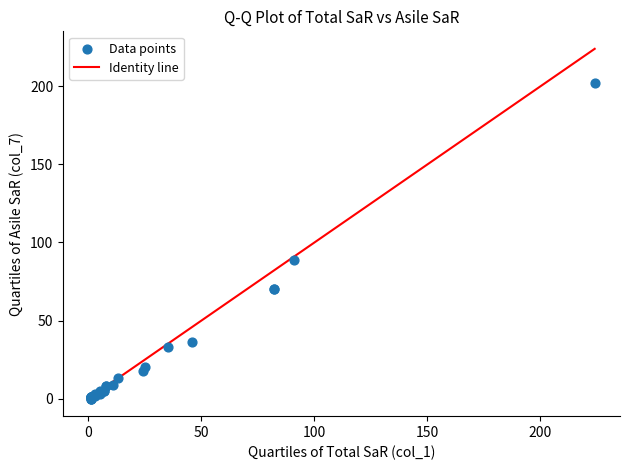

What Y value in the scatter plot is closest to 101?

89